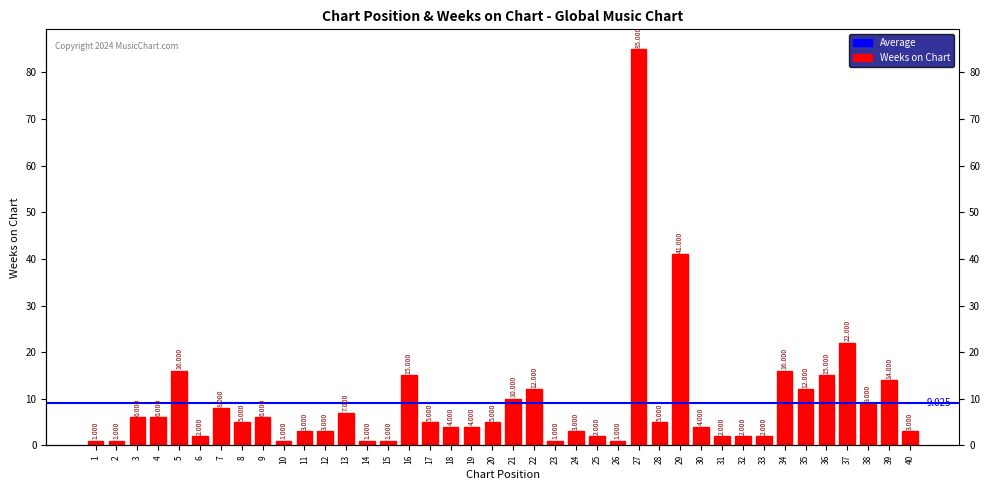

At which category does the chart reach its peak across all series?

27